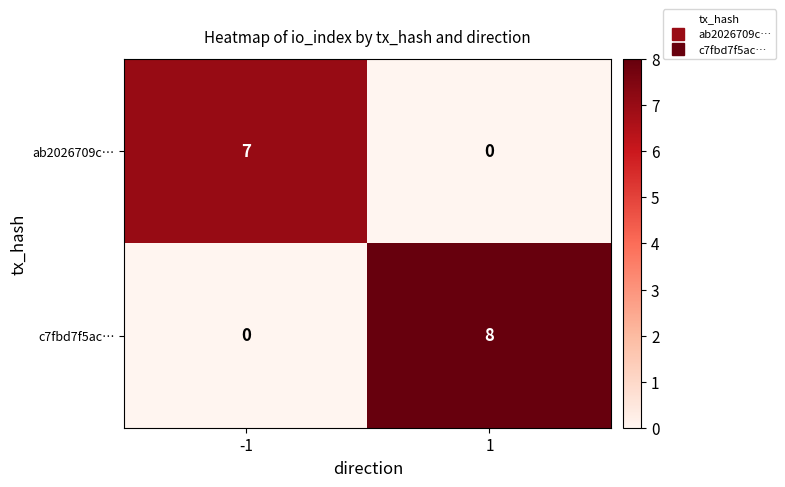

What is the total value across all series at 1?

8